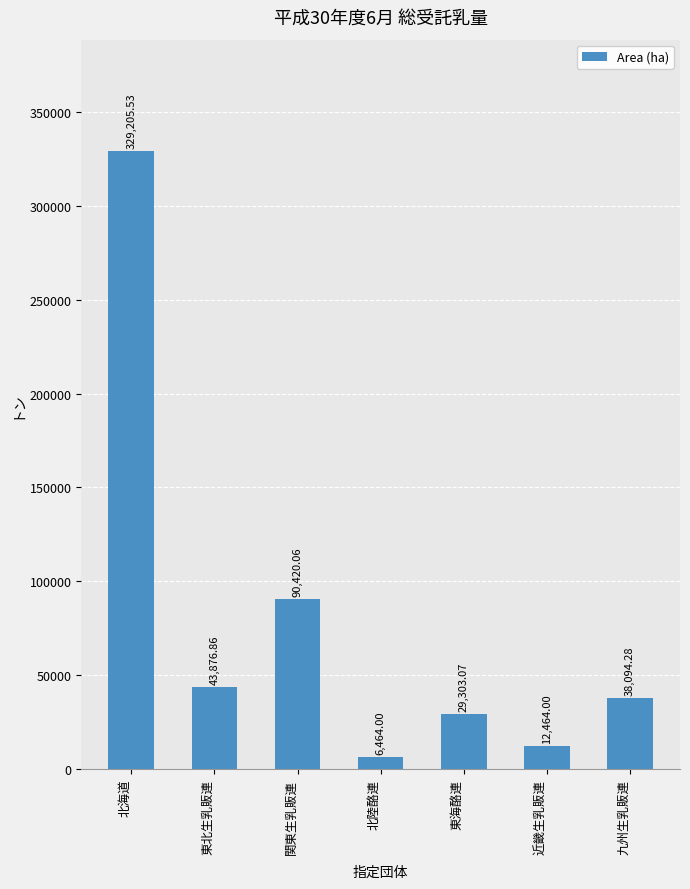

Where does the data first go above 38094?

北海道